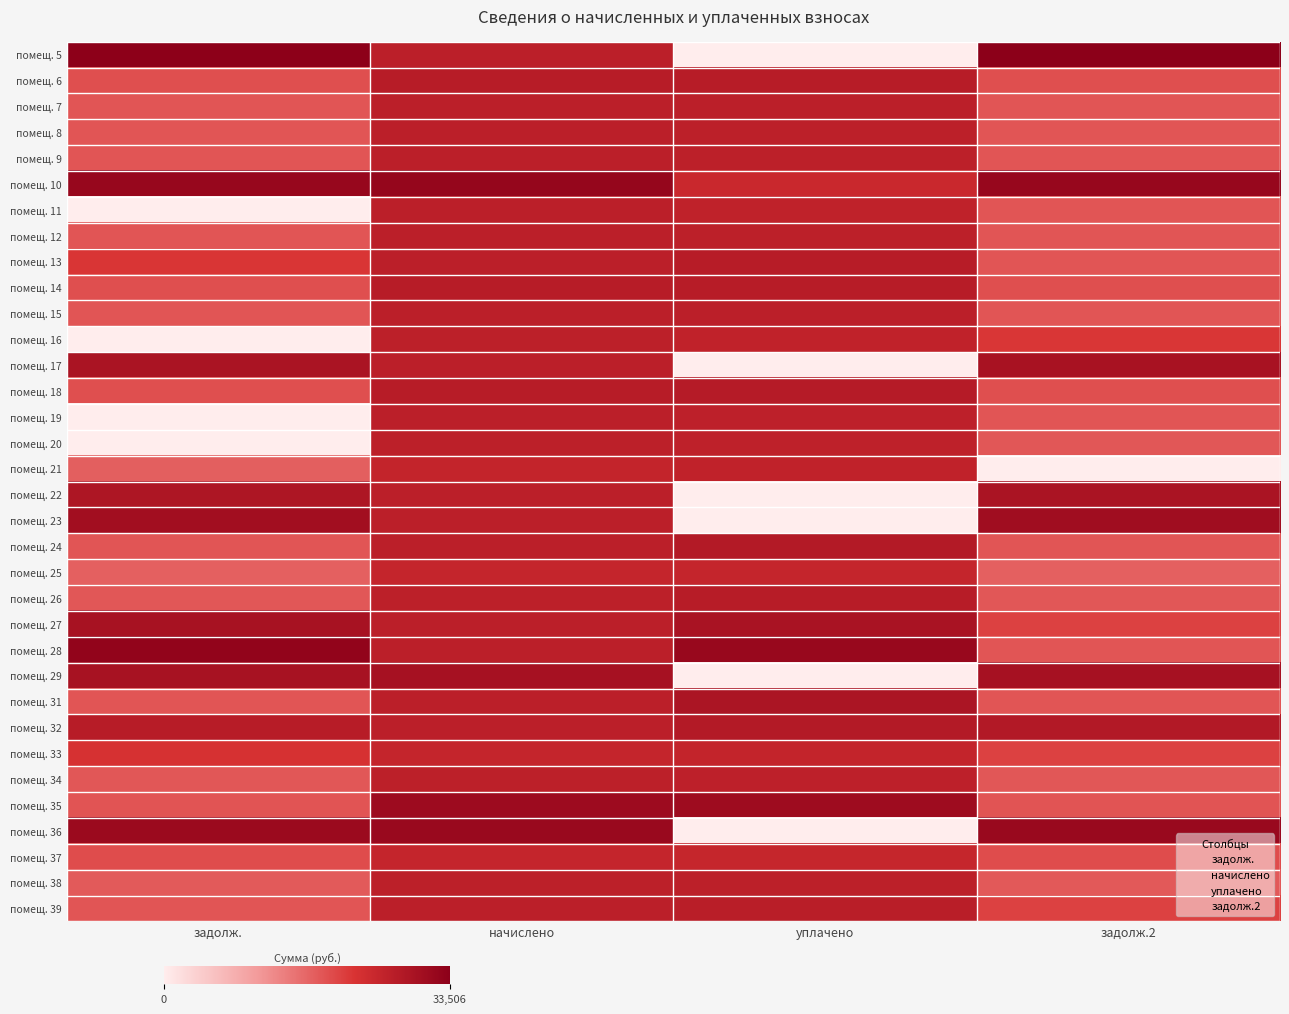

At which category is the sum across all series the highest?

начислено